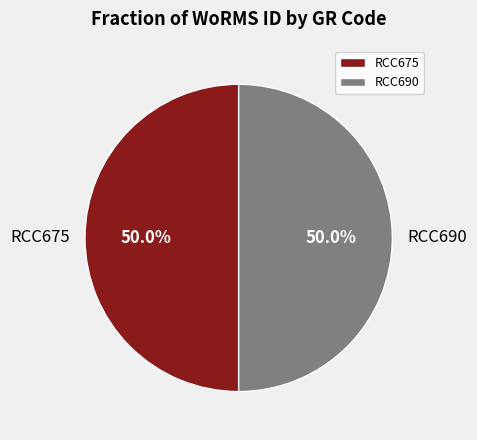

What is the ratio of the value at RCC690 to the value at RCC675?

1.0